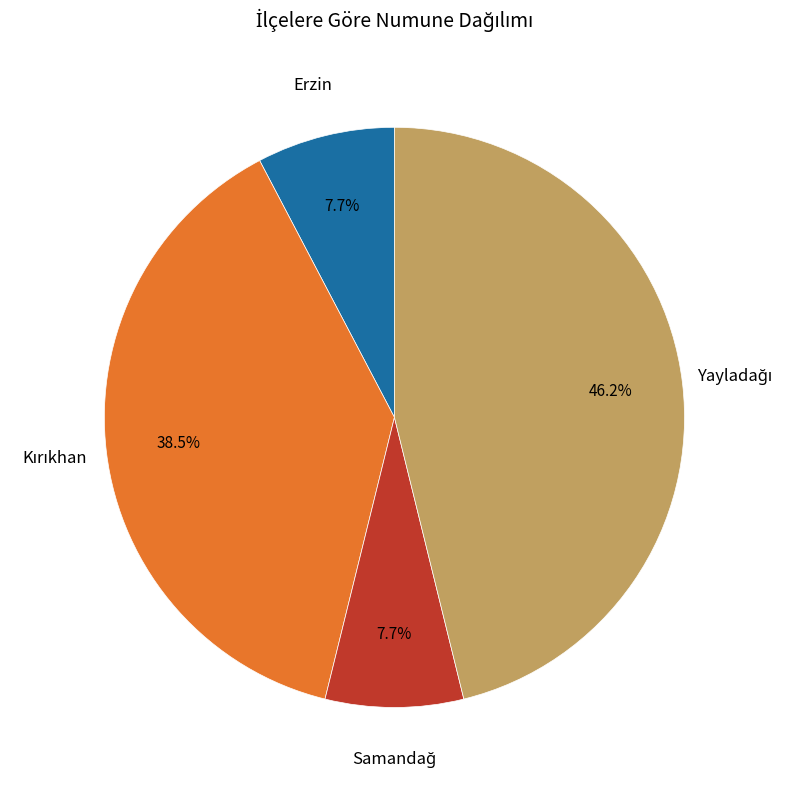

Is there any slice that represents more than half of the pie?

No